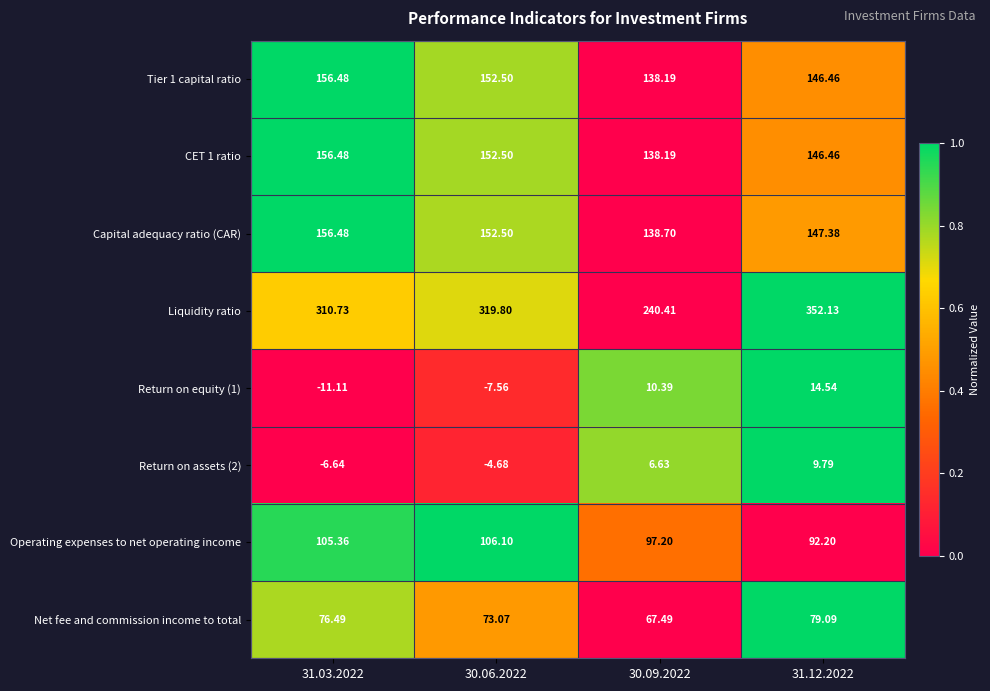

Is the value of Net fee and commission income to total at 30.06.2022 greater than the value of Return on equity (1) at 31.12.2022?

Yes